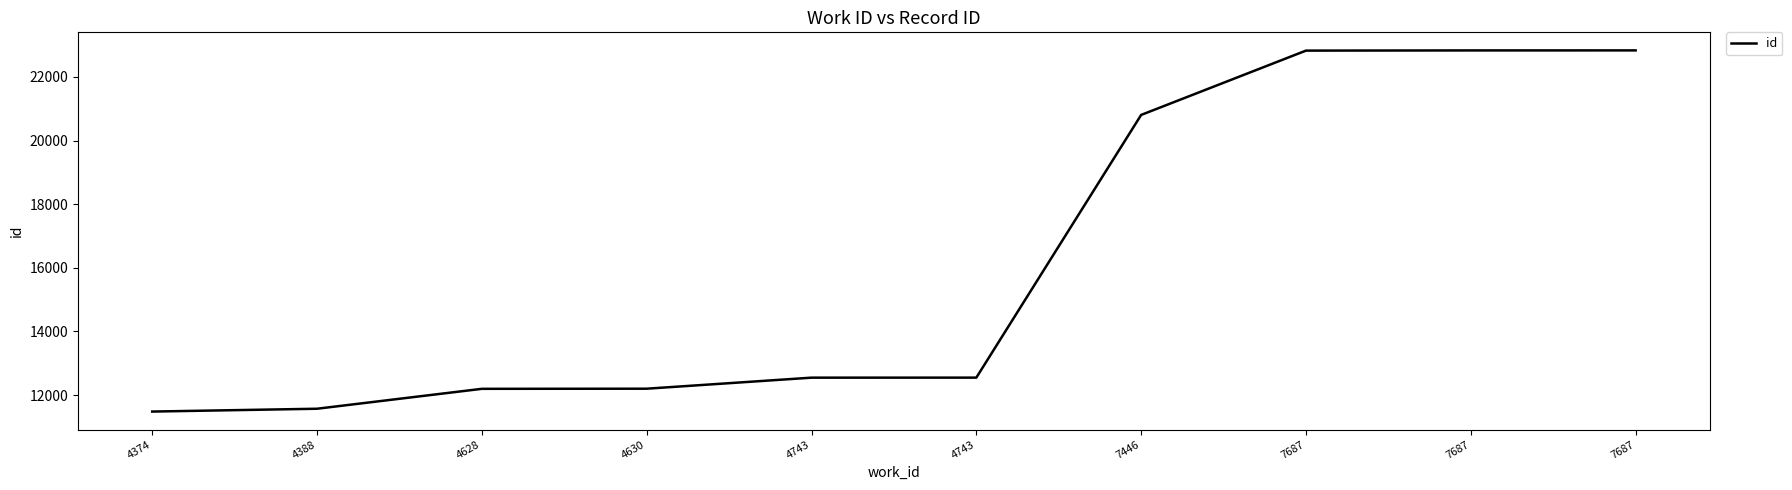

What is the average value?

16184